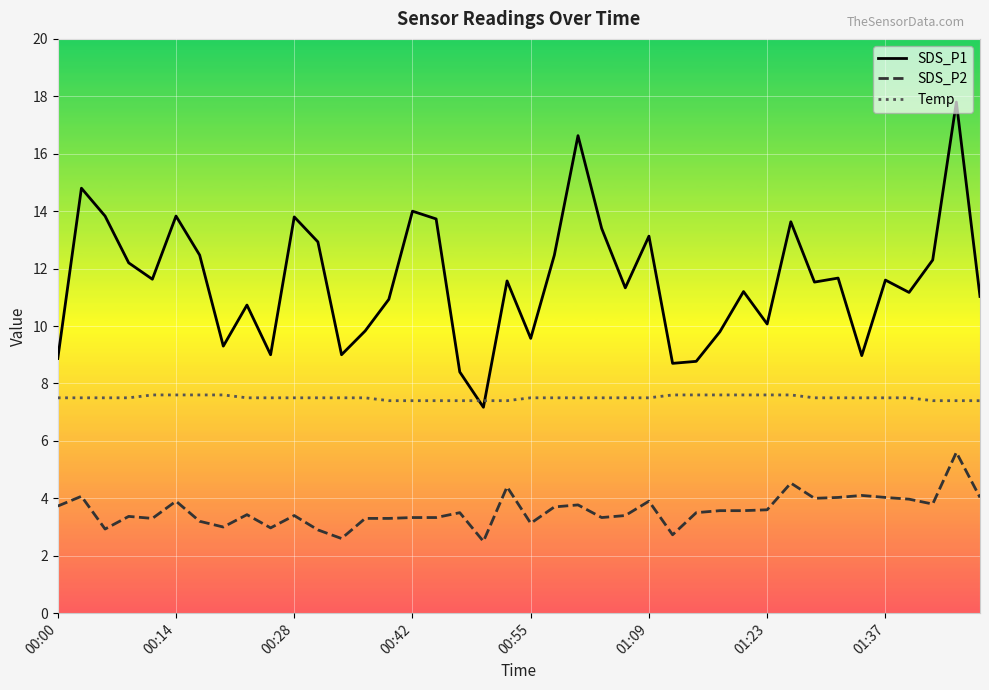

Which series has the largest range (max minus min)?

SDS_P1